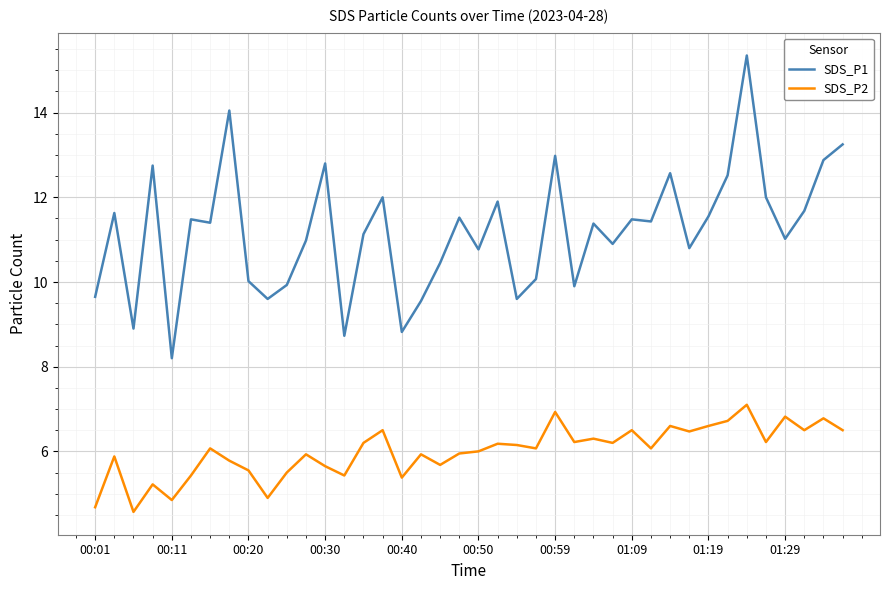

Which series has the largest range (max minus min)?

SDS_P1